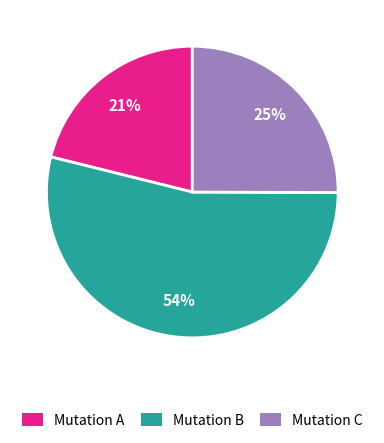

Which has a higher value, Mutation A or Mutation B?

Mutation B